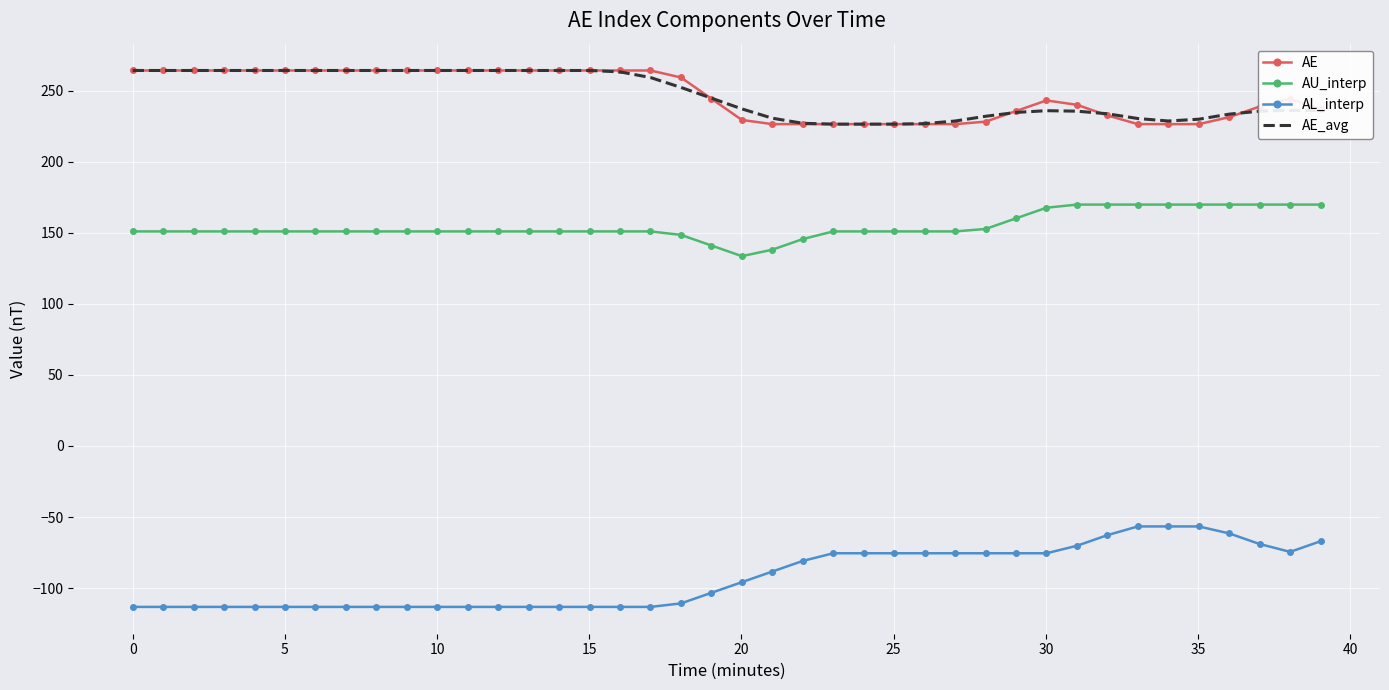

True or false: AU_interp and AE cross at least once.

False